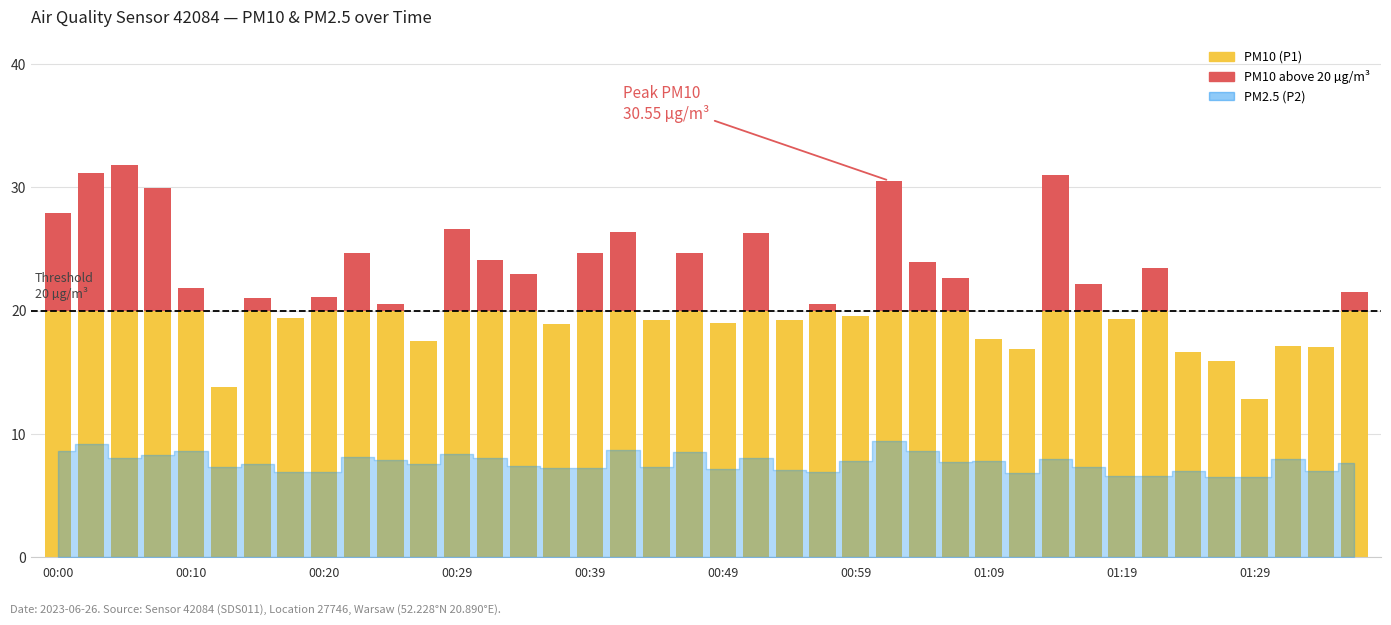

The PM10 (P1) series shows 18.9 at 15. True or false?

True